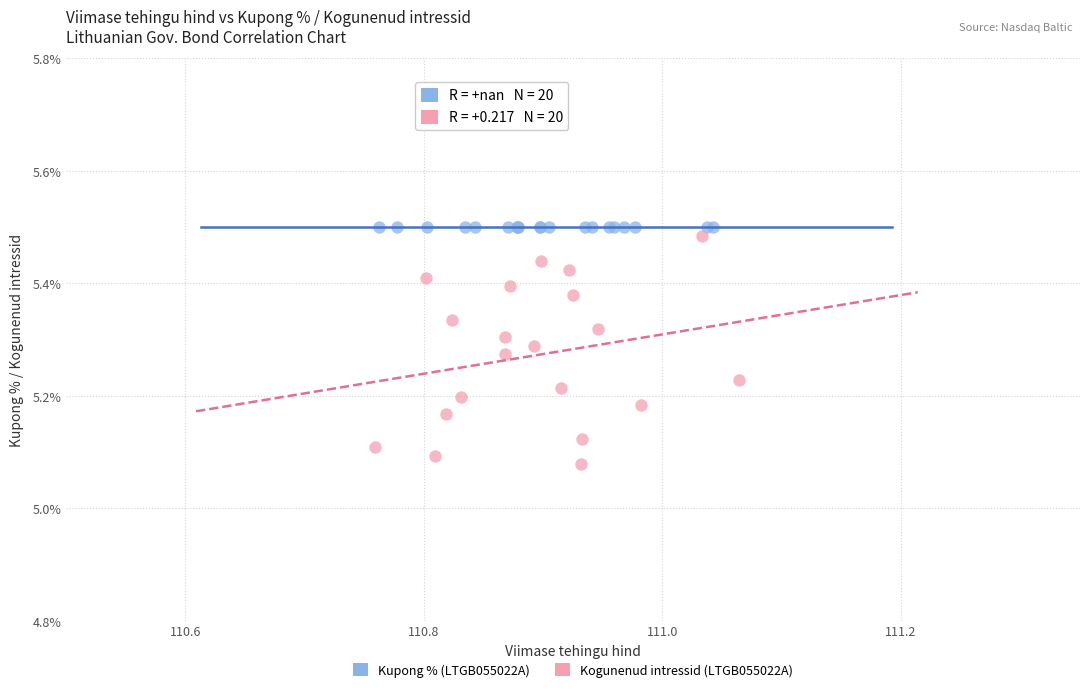

Which series contains the lowest Y value?

Kogunenud intressid (LTGB055022A)